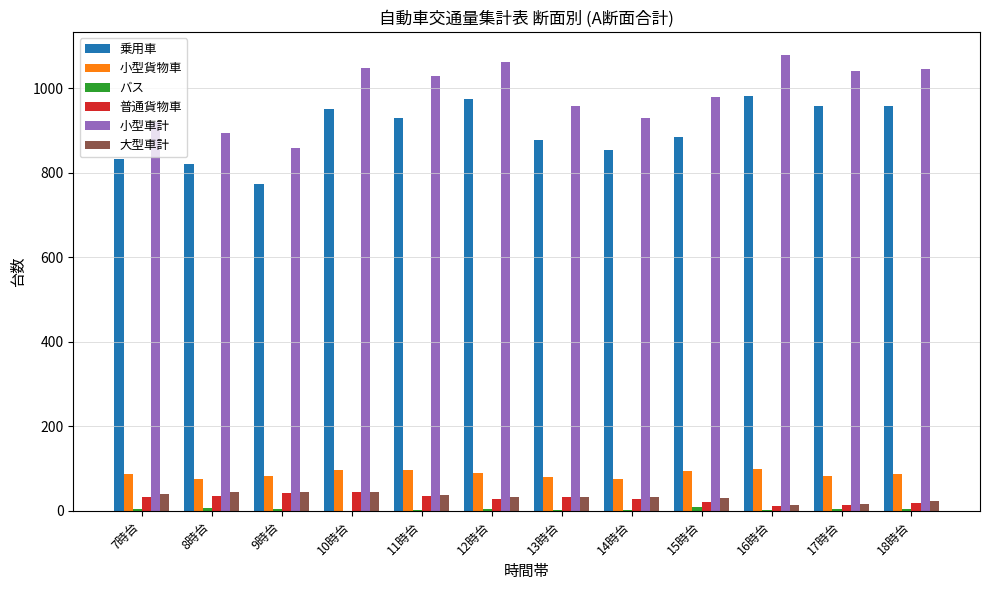

Is the value of 普通貨物車 at 18時台 greater than the value of 乗用車 at 8時台?

No